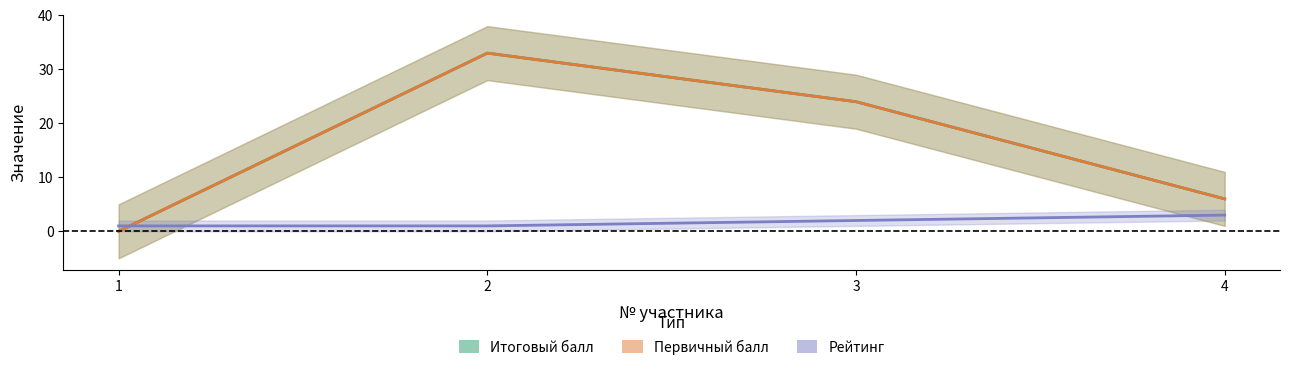

Between 4 and 1, which is larger?

4